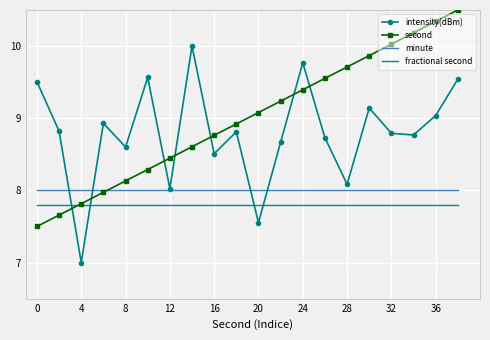

Which series has the largest total across all categories?

second